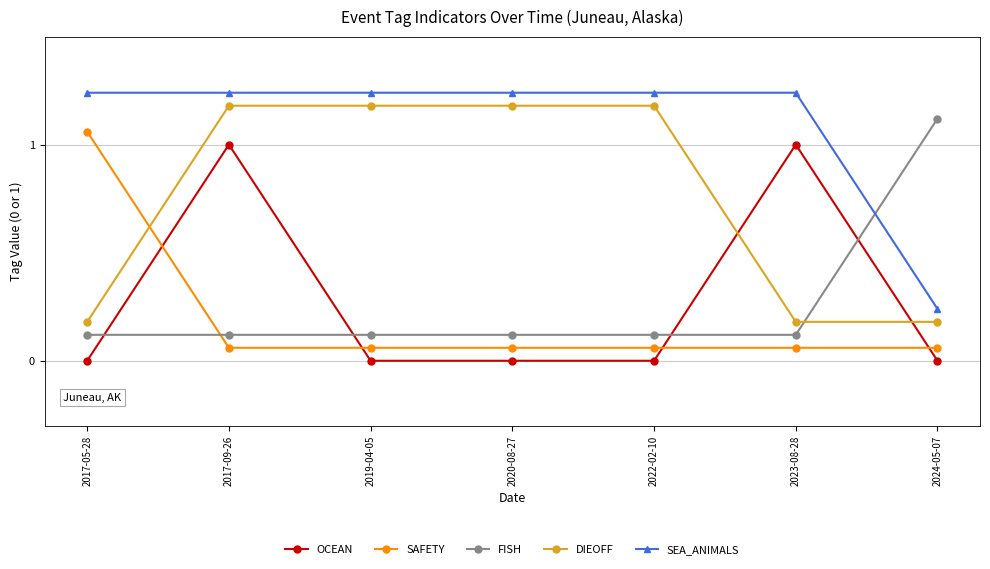

List the series in order of their peak value, highest first.

SEA_ANIMALS, DIEOFF, FISH, SAFETY, OCEAN